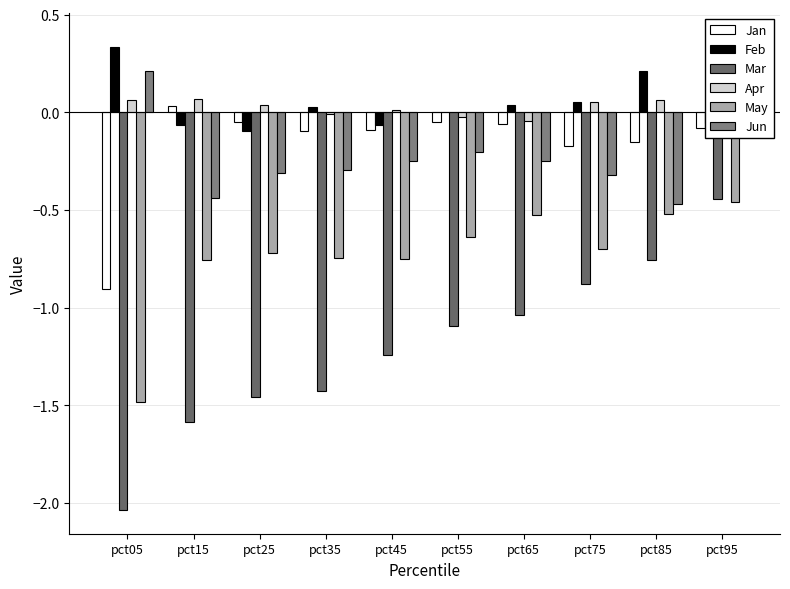

What is the value of the Jan bar at the 10th from the left?

-0.1